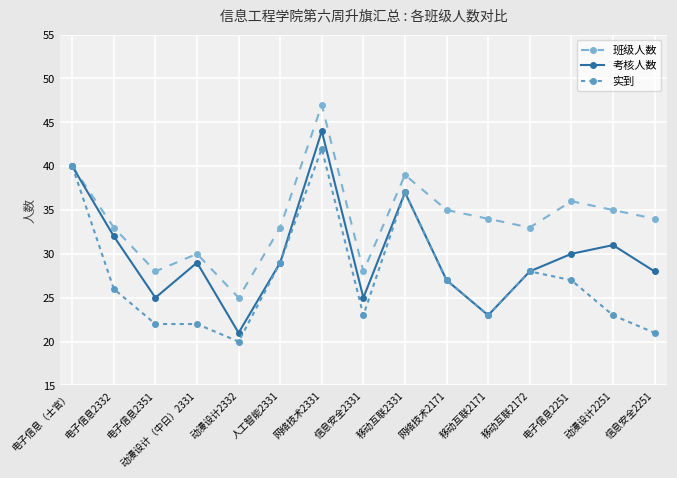

Which category has the highest value in the 班级人数 series?

网络技术2331